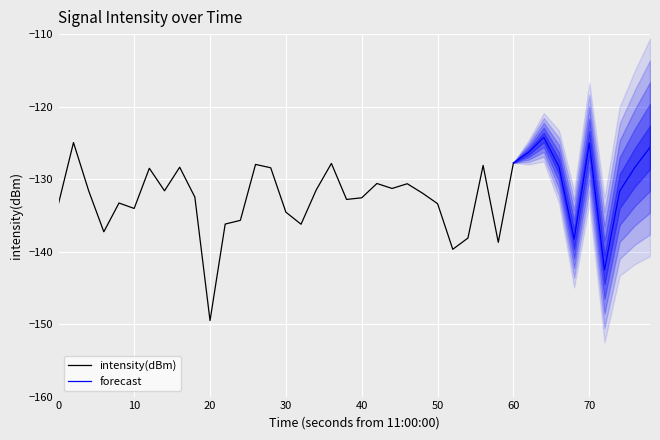

What is the greatest value displayed?

-124.2